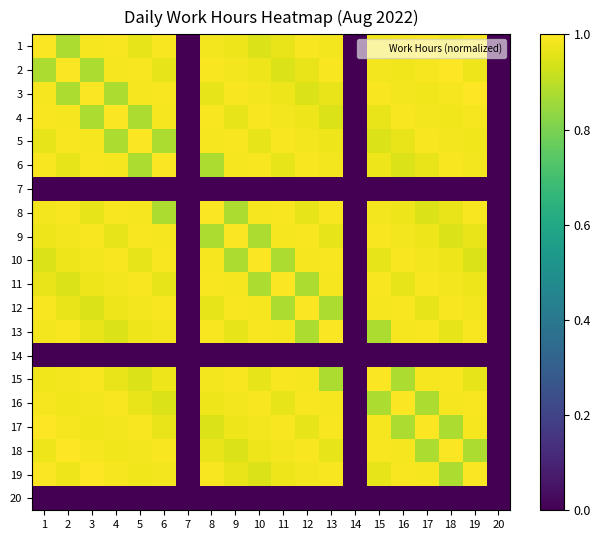

What is the greatest value displayed?

1.0